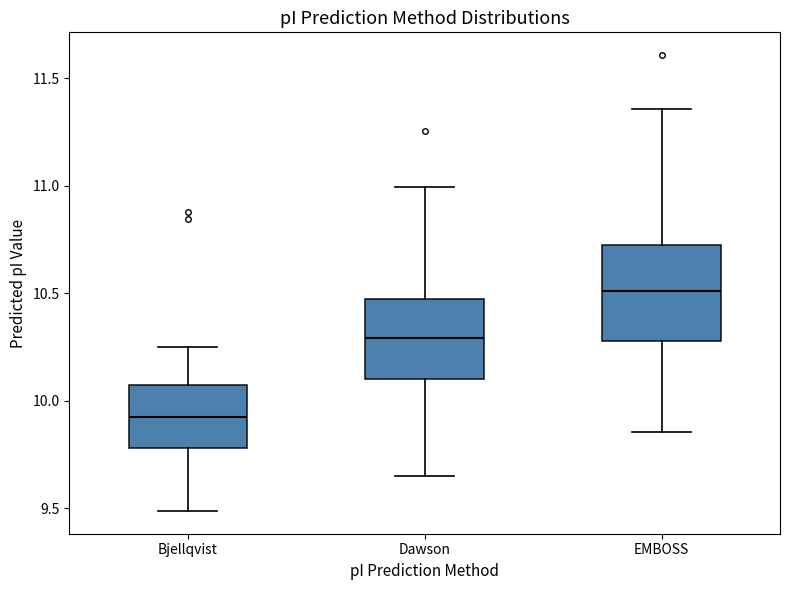

Where is the upper edge of the box for EMBOSS on the y-axis? The values are not printed on the chart, so give them approximately, as read against the axis.

10.70